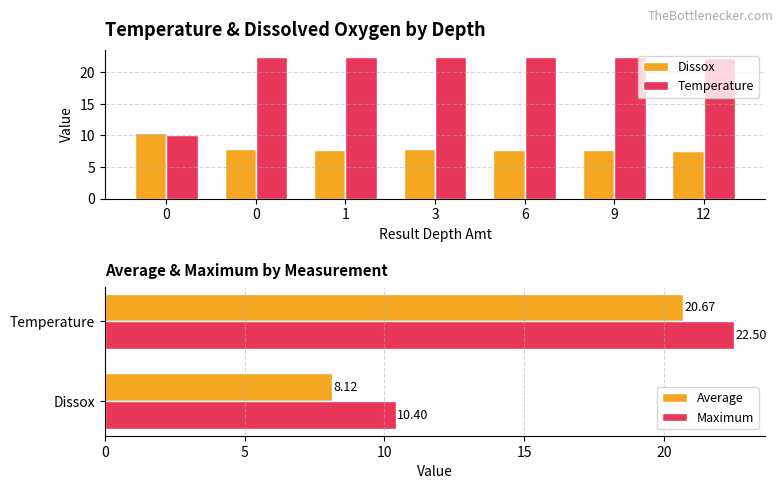

Reading left to right, what are all the values shown in this chart?

Dissox: 10.4	7.8	7.8	7.8	7.8	7.8	7.5
Temperature: 10.0	22.5	22.5	22.5	22.5	22.4	22.3